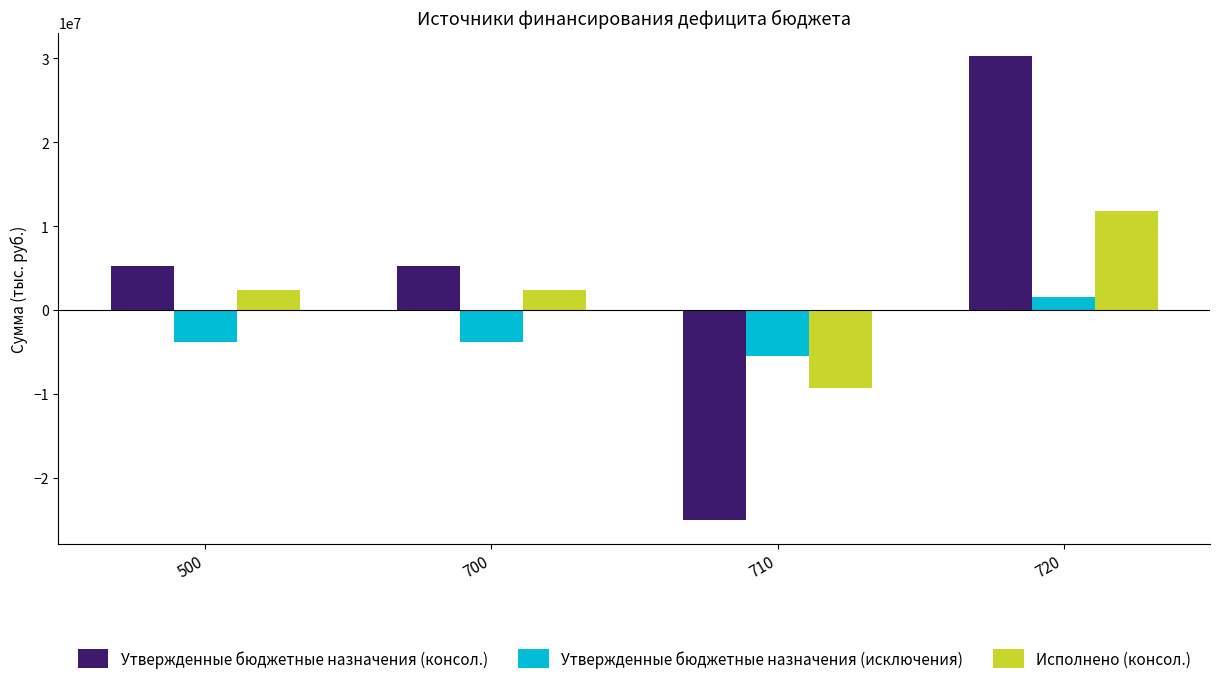

Between 500 and 720, which series saw the biggest shift?

Утвержденные бюджетные назначения (консол.)